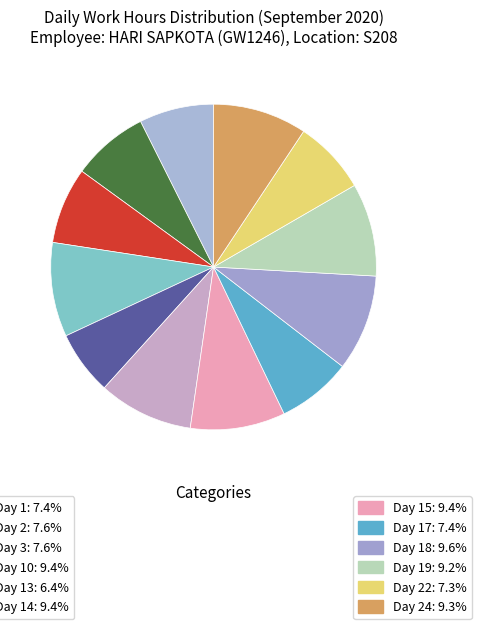

Count the number of slices in the pie.

12